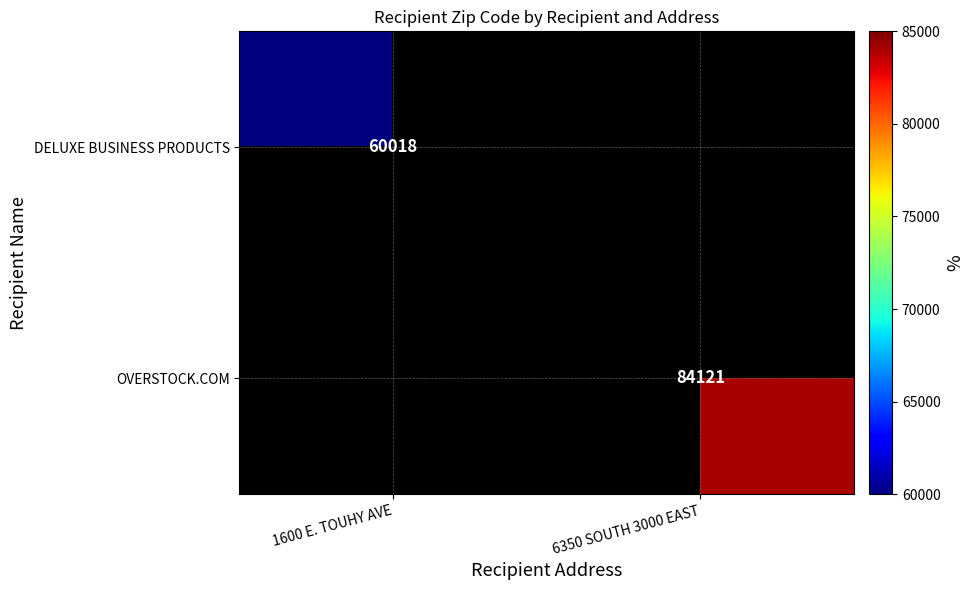

The value of DELUXE BUSINESS PRODUCTS at 1600 E. TOUHY AVE is 88719. True or false?

False